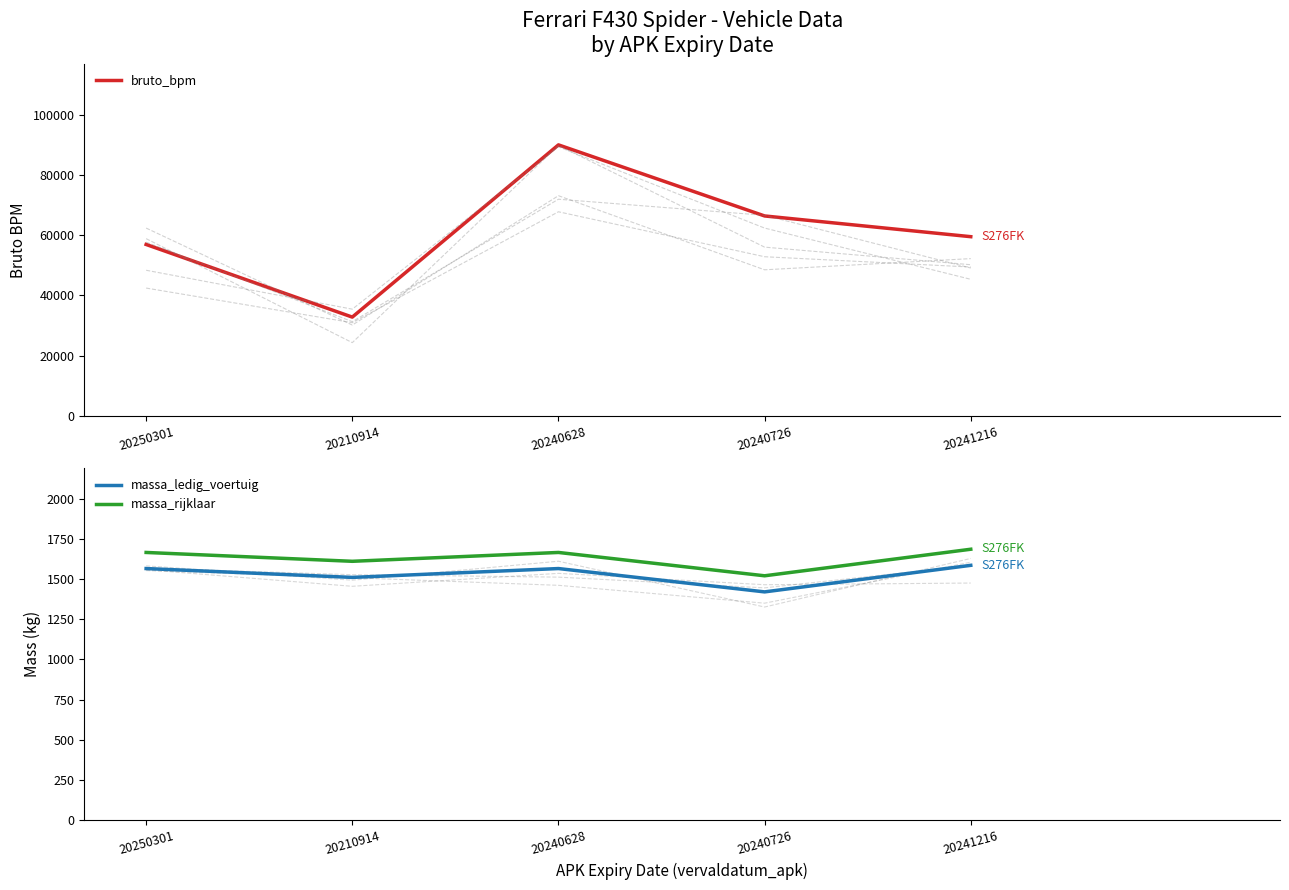

True or false: bruto_bpm and massa_rijklaar intersect in this chart.

False